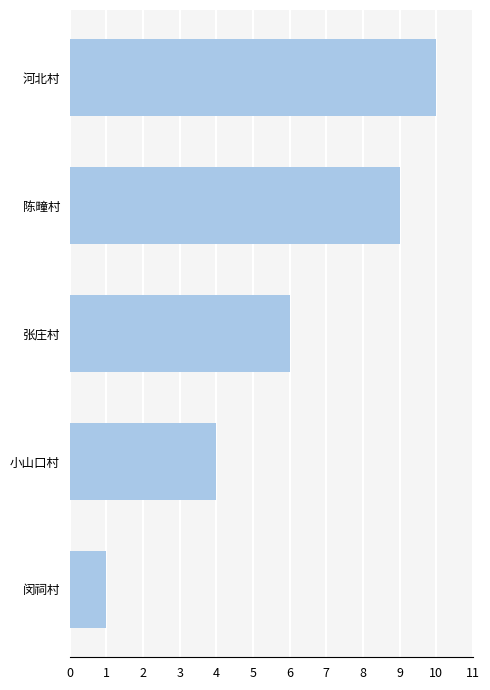

What is the ratio of the value at 小山口村 to the value at 河北村?

0.4